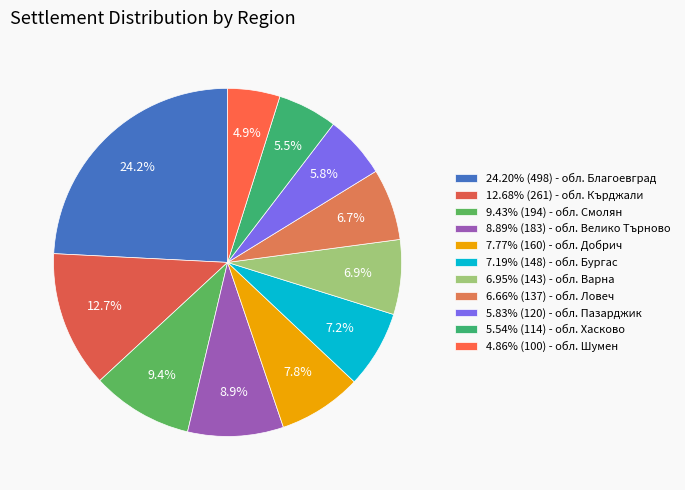

Which slice is the largest?

обл. Благоевград